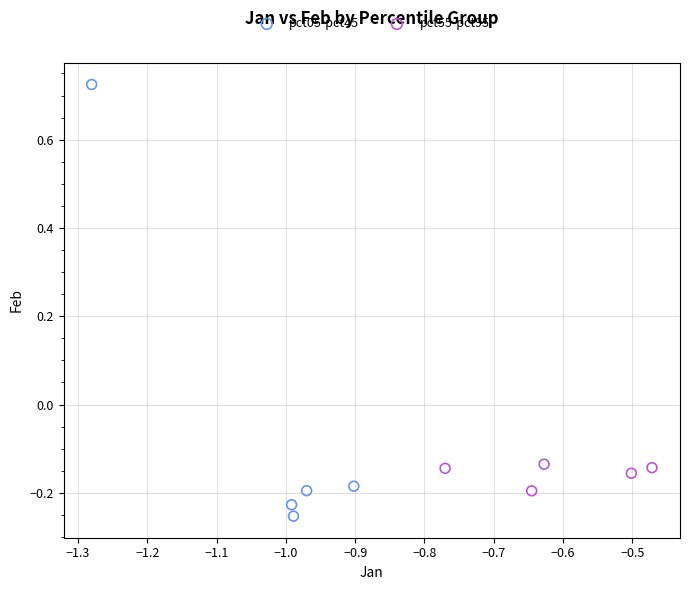

Which series contains the highest Y value?

pct05-pct45